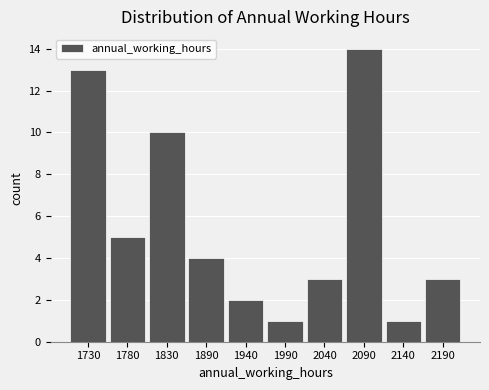

Which range on the x-axis has the tallest bar?

2060 to 2120